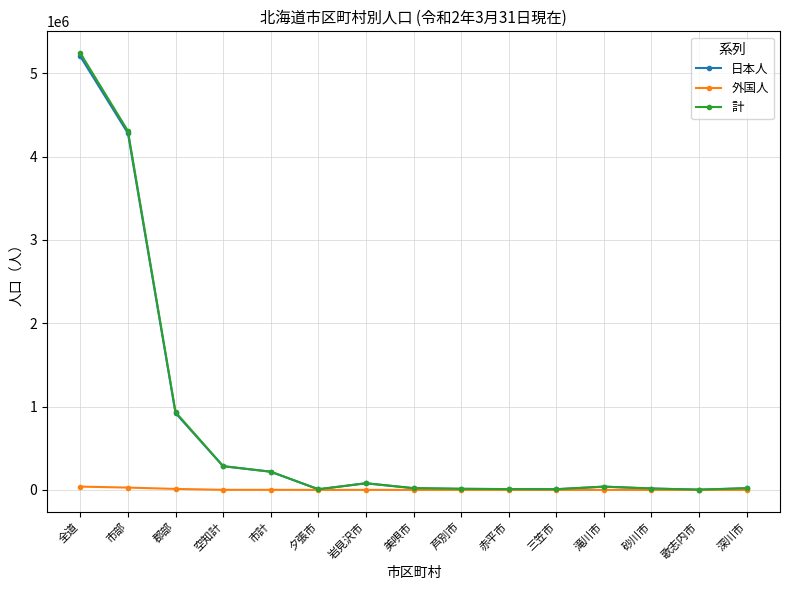

How many values in the 日本人 series are below 20779?

7